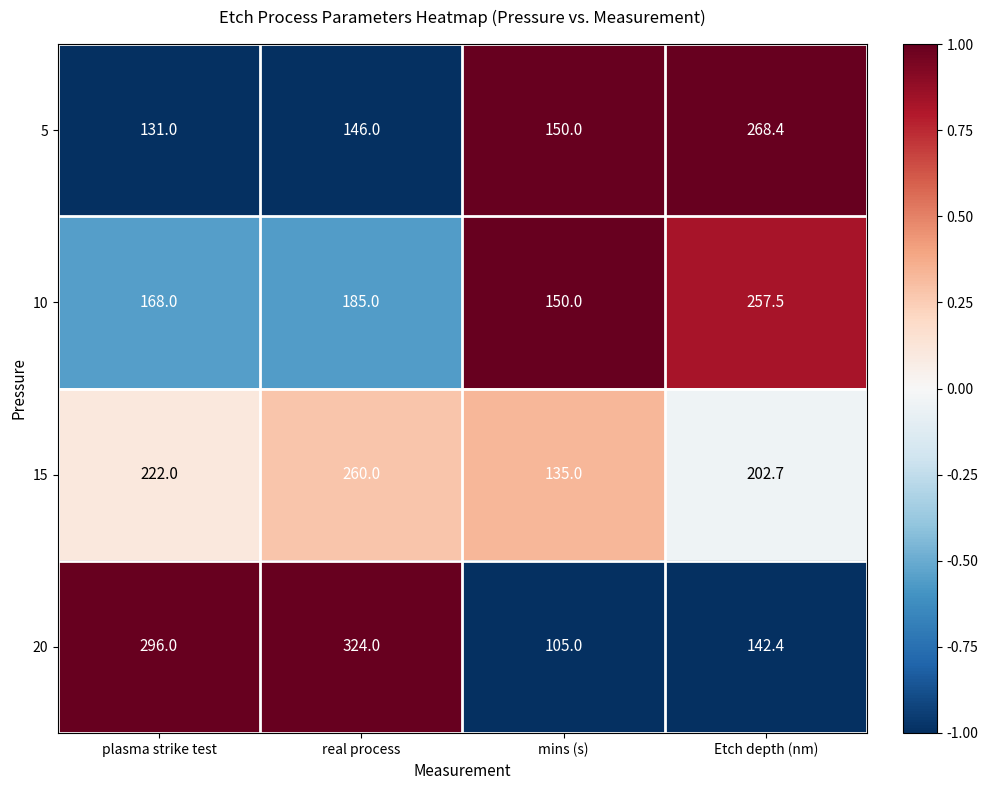

Is the value of 5 at real process greater than the value of 20 at real process?

No